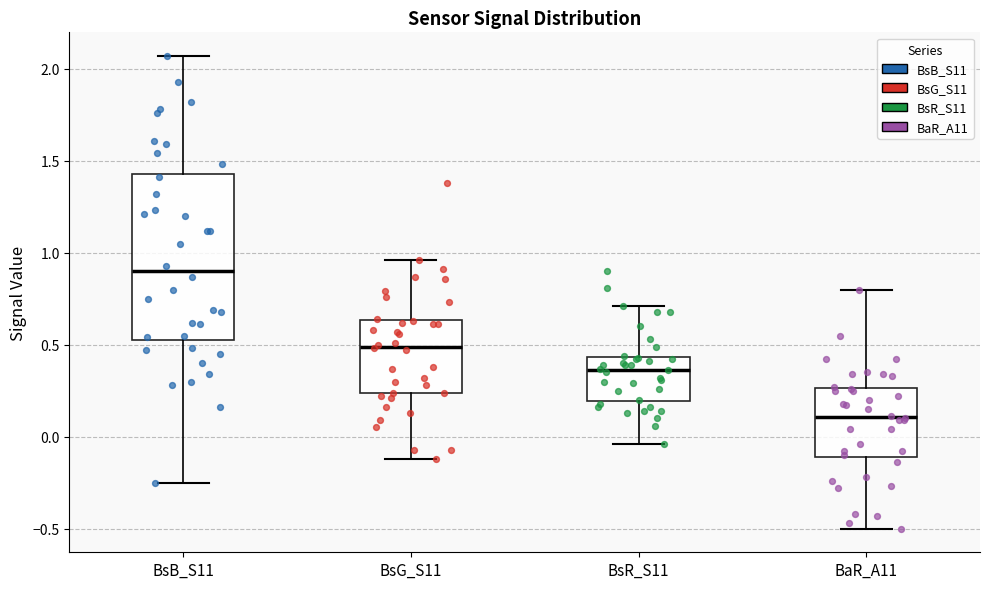

Which box is the tallest, from its lower edge to its upper edge?

BsB_S11